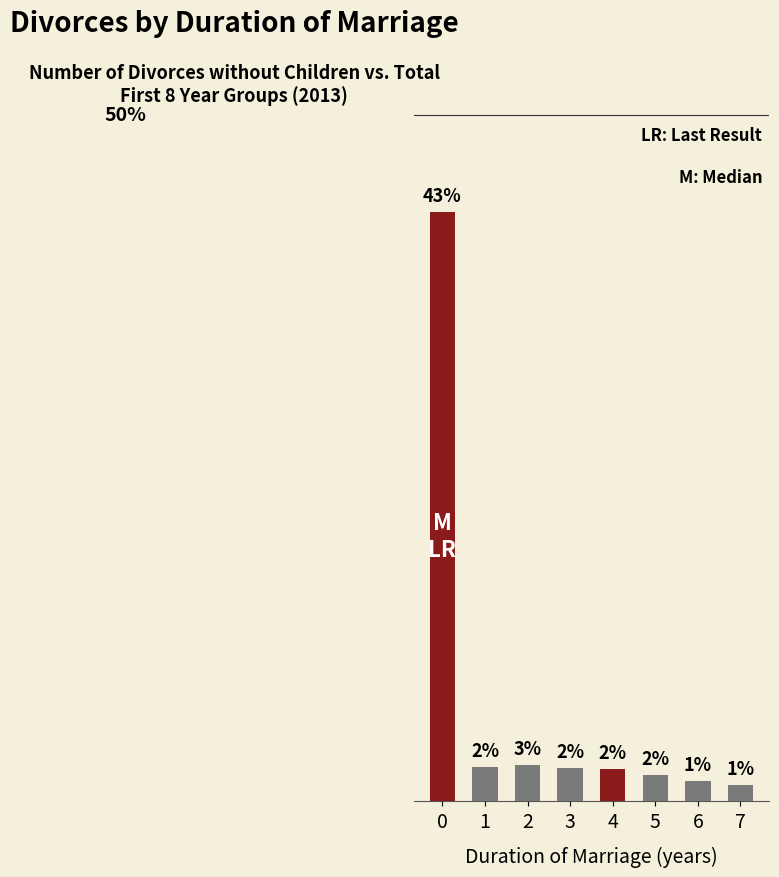

What is the average value?

7.2